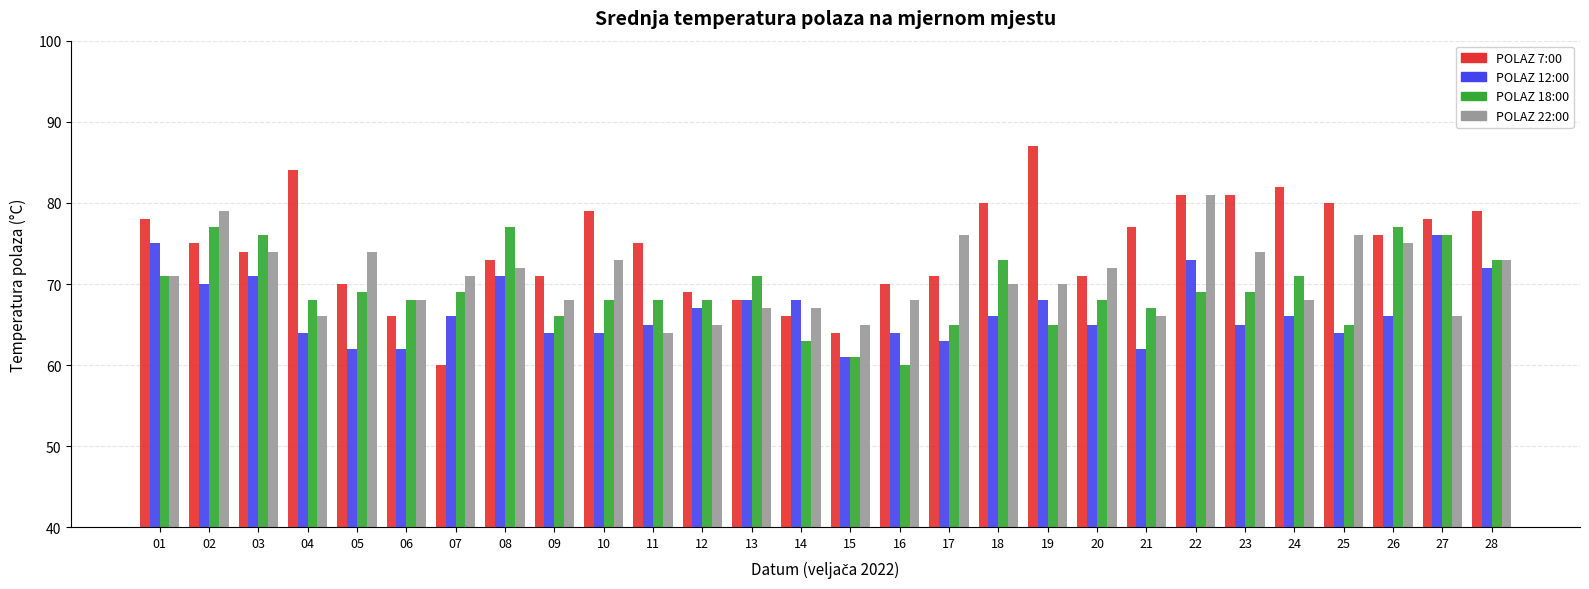

The value of POLAZ 12:00 at 14 is 18. True or false?

False